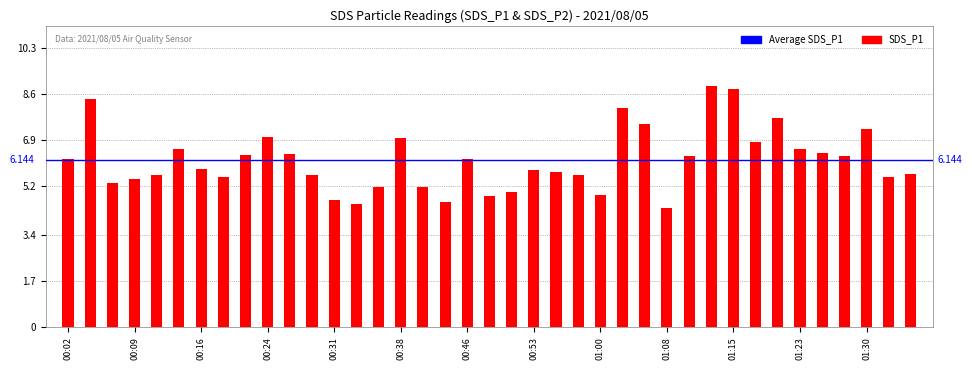

How many series are shown in this chart?

1